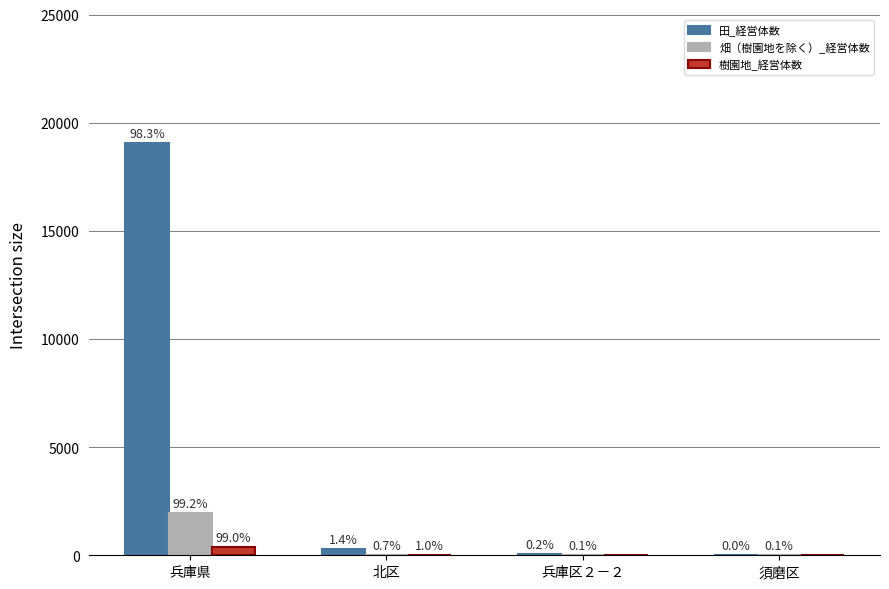

What is the sum of all 樹園地_経営体数 values?

389